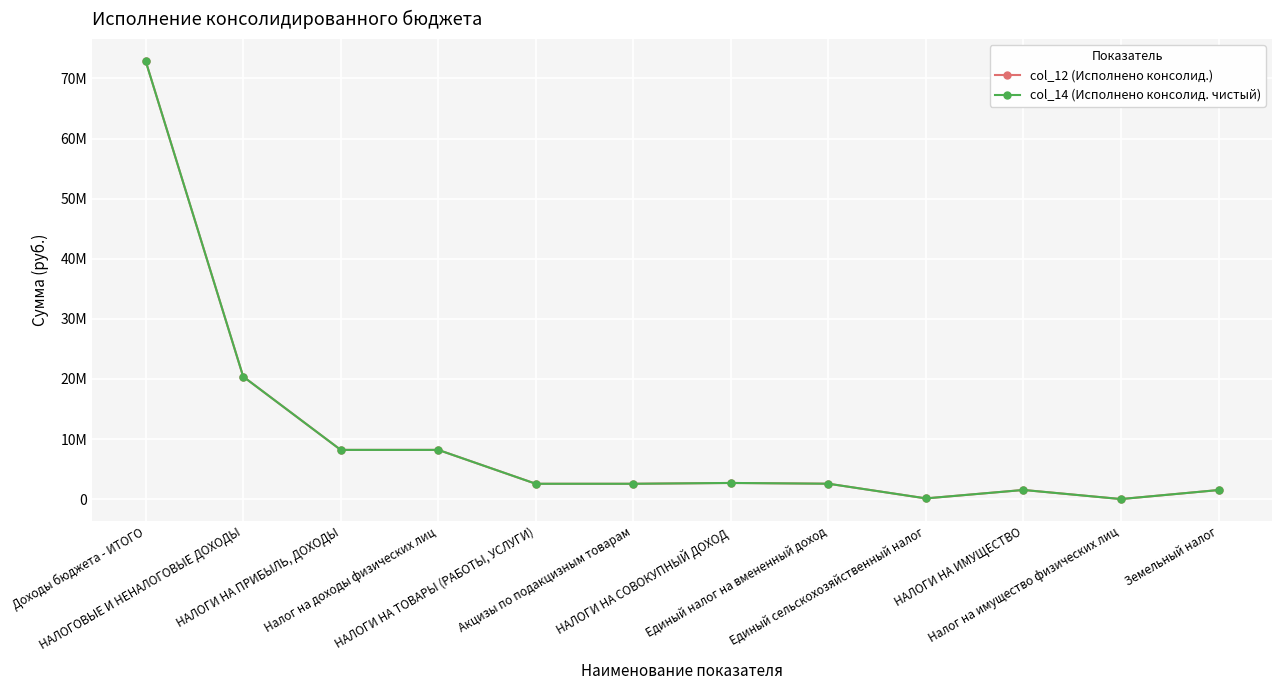

Reading right to left, what are all the values shown in this chart?

col_12 (Исполнено консолид.): Земельный налог=1513823.8	Налог на имущество физических лиц=14882.6	НАЛОГИ НА ИМУЩЕСТВО=1528706.4	Единый сельскохозяйственный налог=124935.4	Единый налог на вмененный доход=2568271.3	НАЛОГИ НА СОВОКУПНЫЙ ДОХОД=2693206.7	Акцизы по подакцизным товарам=2558209.3	НАЛОГИ НА ТОВАРЫ (РАБОТЫ, УСЛУГИ)=2558209.3	Налог на доходы физических лиц=8196282.7	НАЛОГИ НА ПРИБЫЛЬ, ДОХОДЫ=8196282.7	НАЛОГОВЫЕ И НЕНАЛОГОВЫЕ ДОХОДЫ=20391837.9	Доходы бюджета - ИТОГО=72905436.5
col_14 (Исполнено консолид. чистый): Земельный налог=1513823.8	Налог на имущество физических лиц=14882.6	НАЛОГИ НА ИМУЩЕСТВО=1528706.4	Единый сельскохозяйственный налог=124935.4	Единый налог на вмененный доход=2568271.3	НАЛОГИ НА СОВОКУПНЫЙ ДОХОД=2693206.7	Акцизы по подакцизным товарам=2558209.3	НАЛОГИ НА ТОВАРЫ (РАБОТЫ, УСЛУГИ)=2558209.3	Налог на доходы физических лиц=8196282.7	НАЛОГИ НА ПРИБЫЛЬ, ДОХОДЫ=8196282.7	НАЛОГОВЫЕ И НЕНАЛОГОВЫЕ ДОХОДЫ=20391837.9	Доходы бюджета - ИТОГО=72905436.5